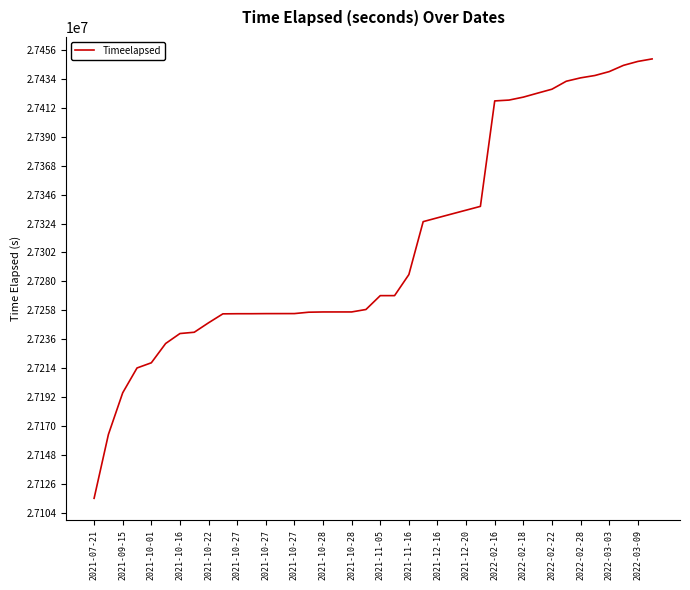

What is the minimum value shown in the chart?

27115400